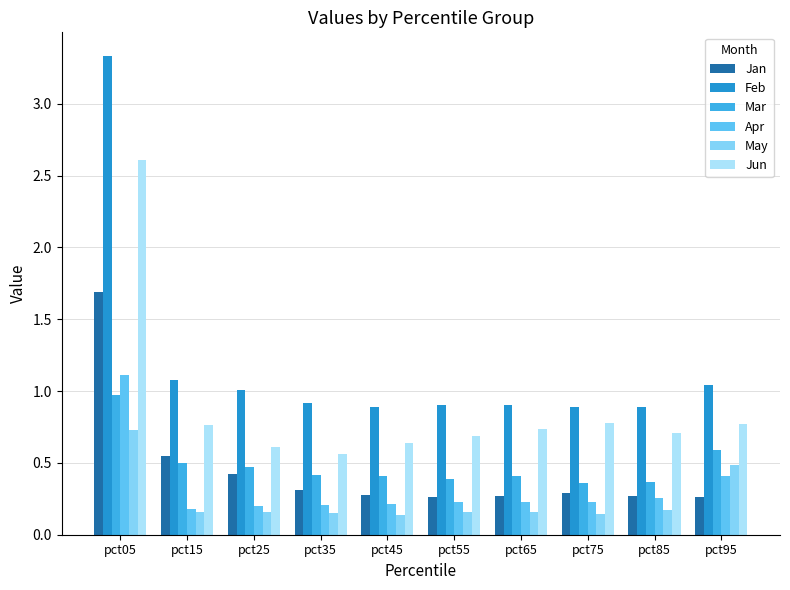

Which category has the highest value in the Mar series?

pct05